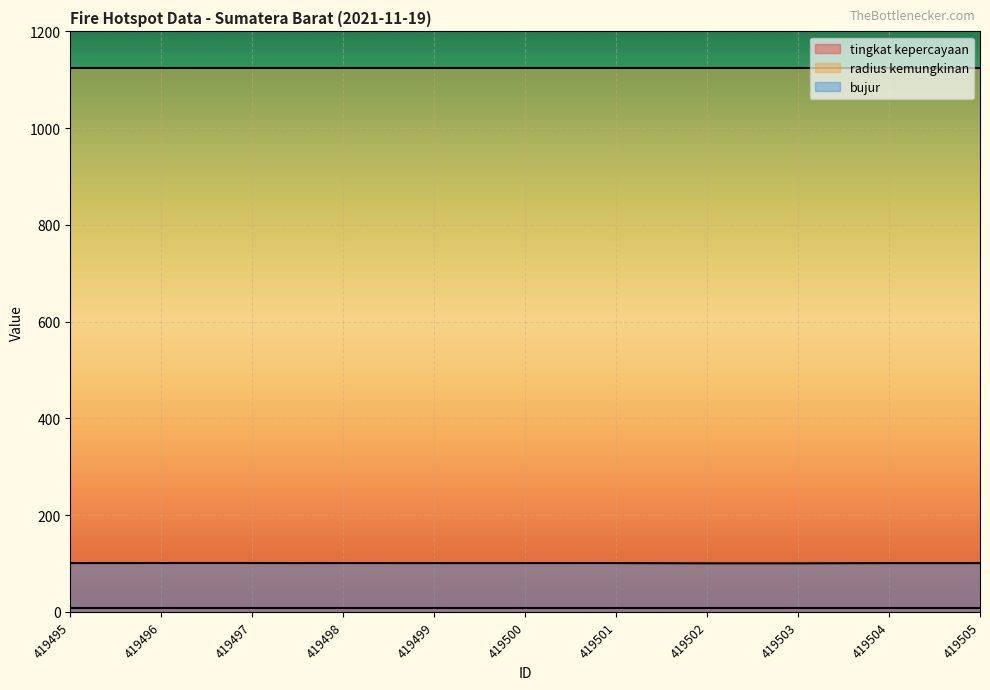

Is the value of bujur at 419500 greater than the value of tingkat kepercayaan at 419503?

Yes